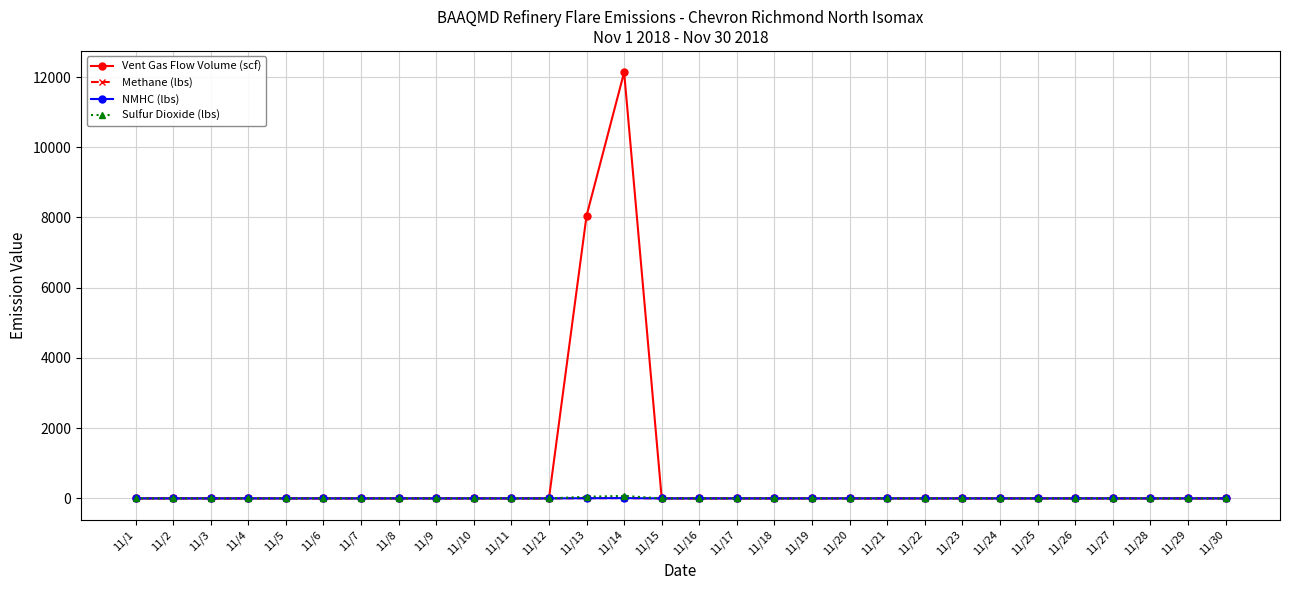

Which series has the largest total across all categories?

Vent Gas Flow Volume (scf)